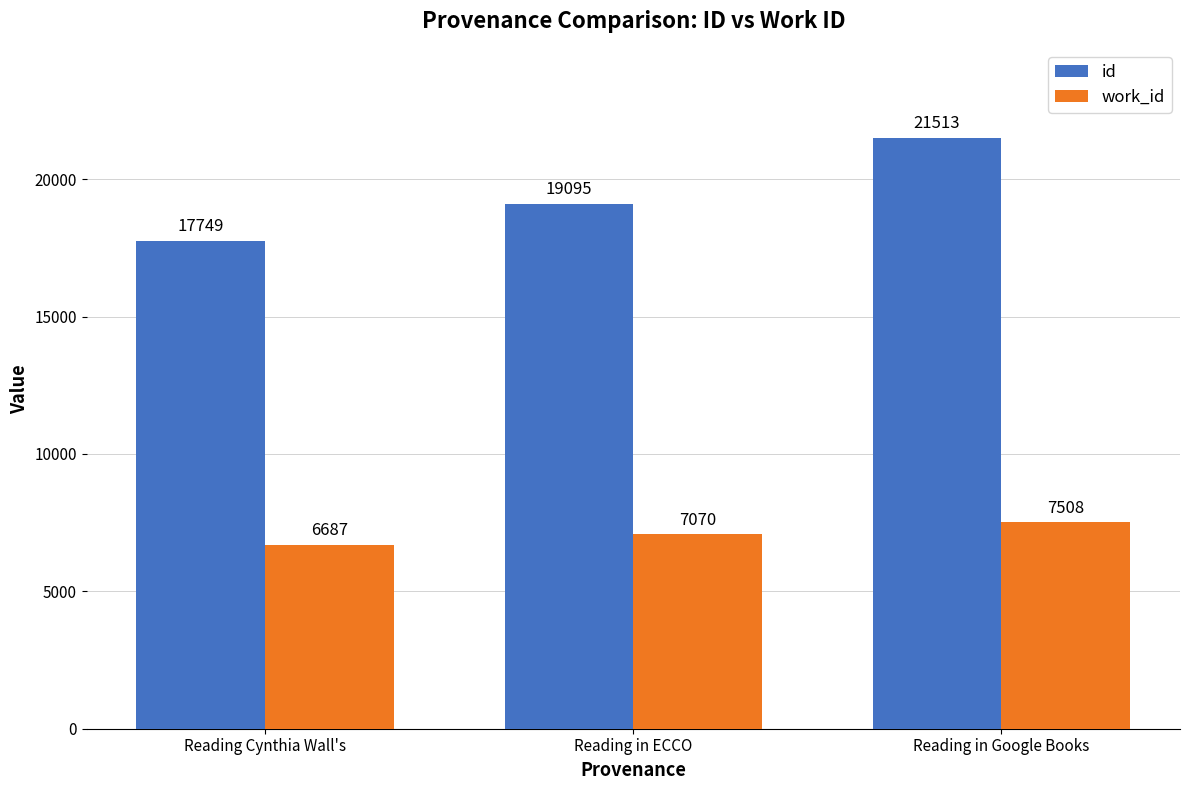

At which category is the sum across all series the highest?

Reading in Google Books